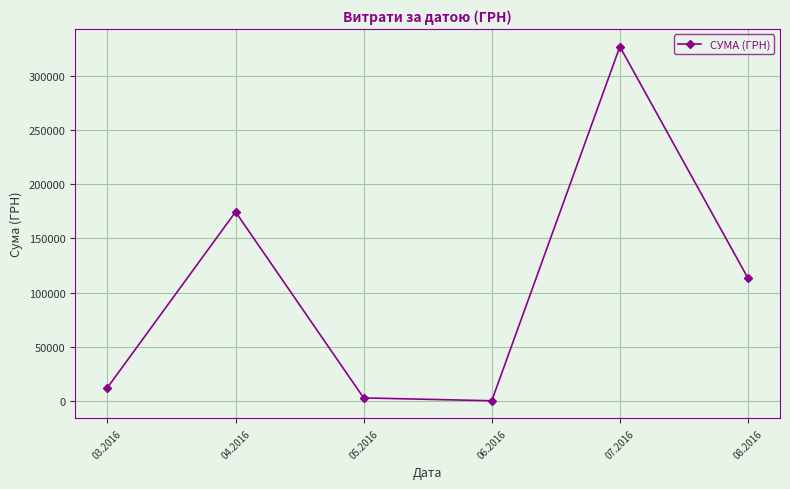

The value at 07.2016 is 326572.3. True or false?

True